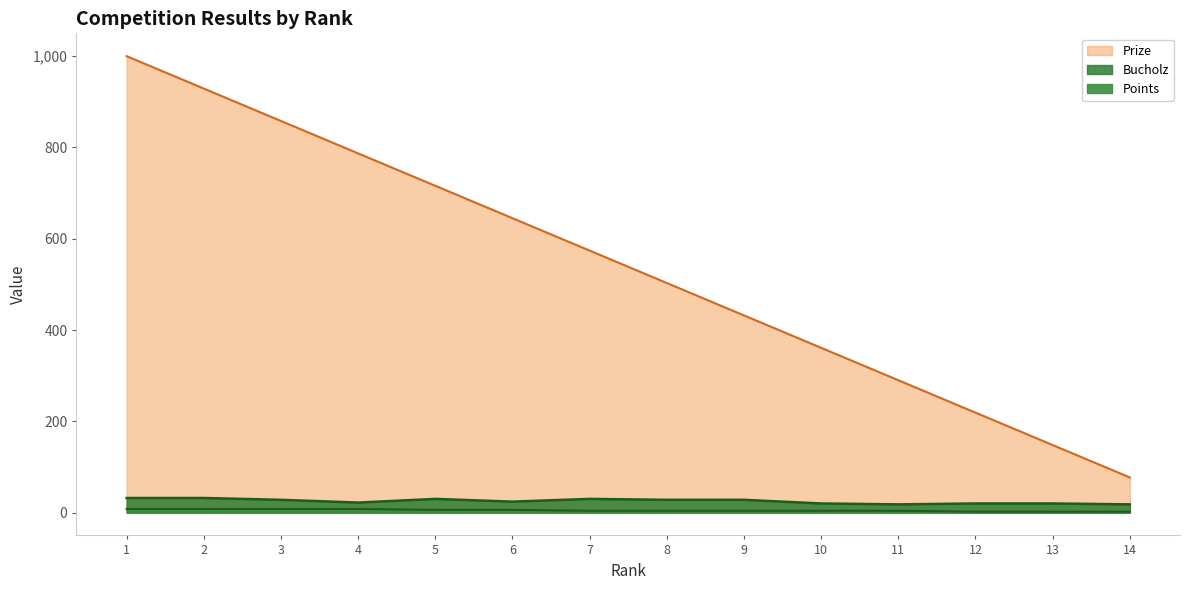

What is the total value across all series at 12?

241